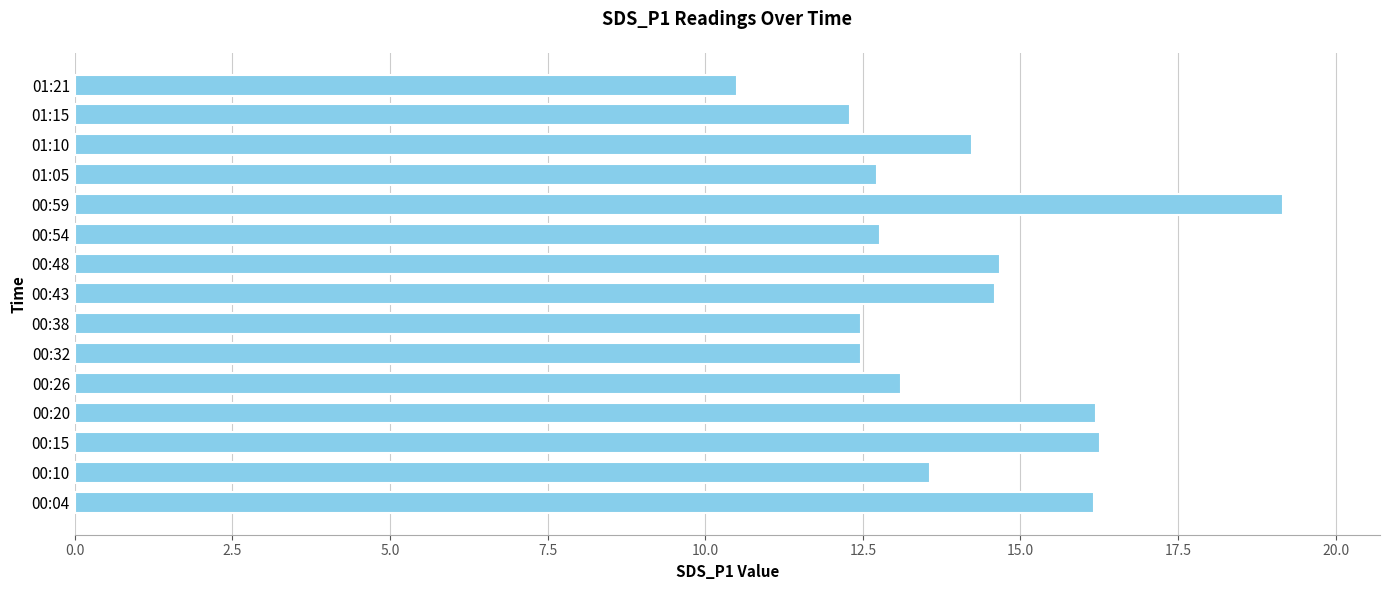

How many values exceed 13?

9